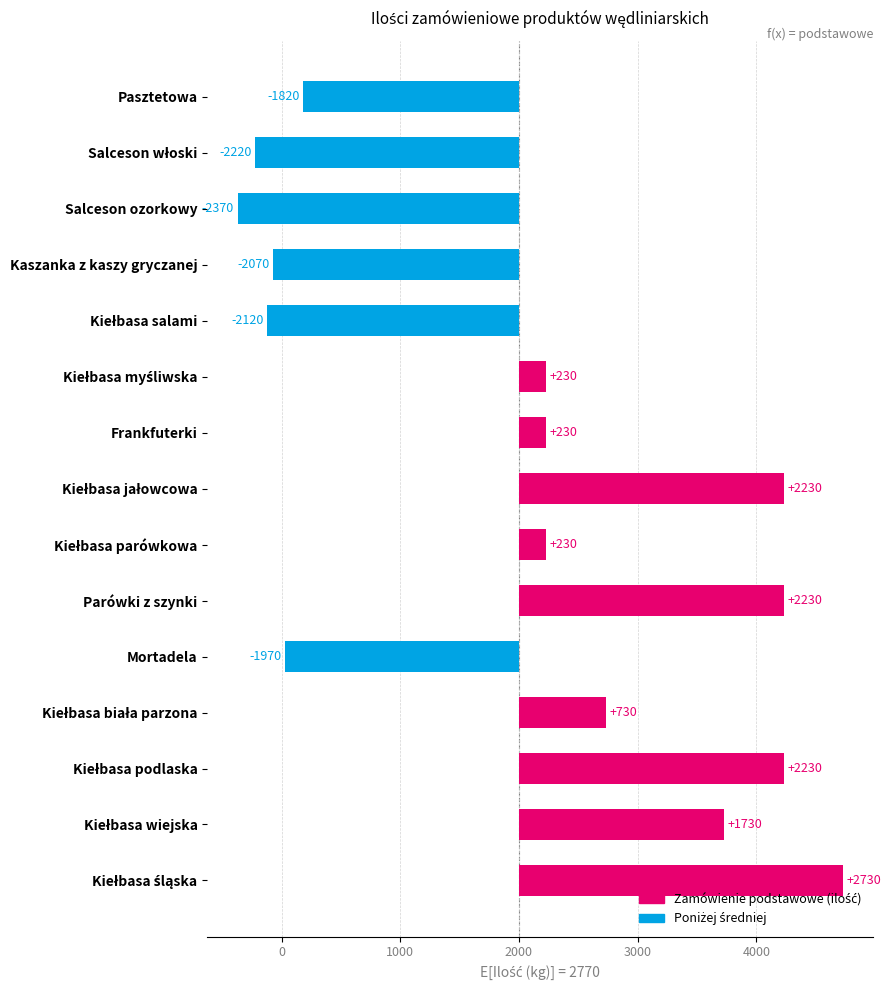

Count the number of values greater than 230.

6